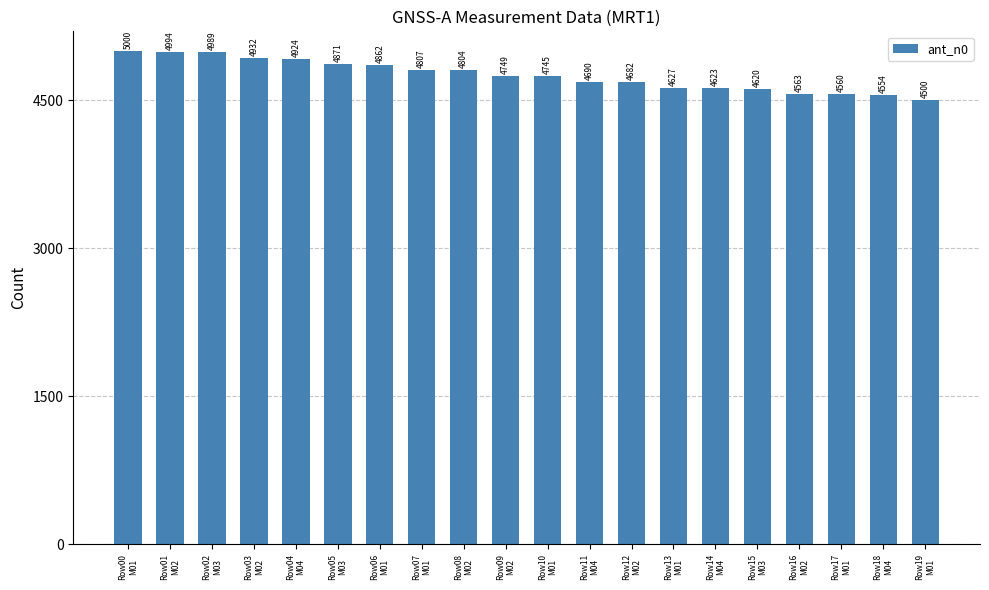

Reading left to right, extract all data points from this chart.

Row00
M01=5000	Row01
M02=4994	Row02
M03=4989	Row03
M02=4932	Row04
M04=4924	Row05
M03=4871	Row06
M01=4862	Row07
M01=4807	Row08
M02=4804	Row09
M02=4749	Row10
M01=4745	Row11
M04=4690	Row12
M02=4682	Row13
M01=4627	Row14
M04=4623	Row15
M03=4620	Row16
M02=4563	Row17
M01=4560	Row18
M04=4554	Row19
M01=4500